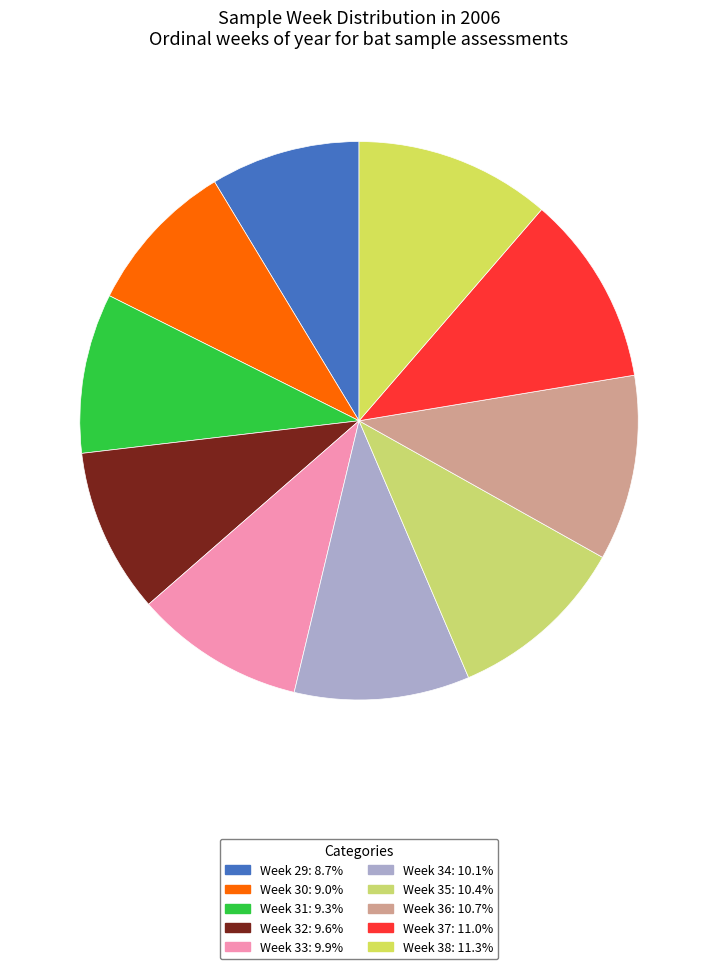

Which category has the smallest portion of the pie?

Week 29